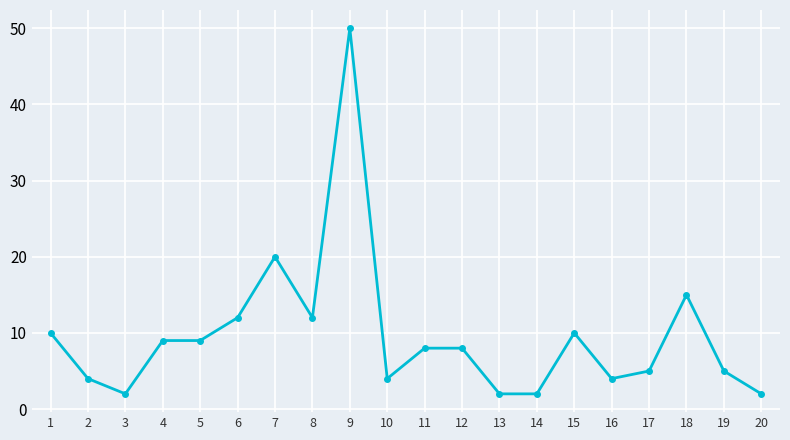

What is the maximum value shown in the chart?

50